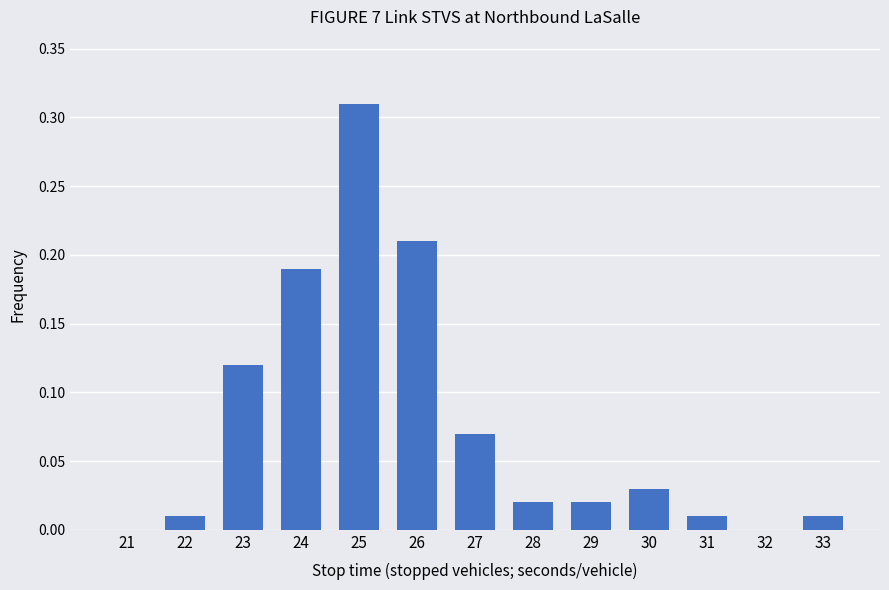

Between 26 and 24, which is larger?

26